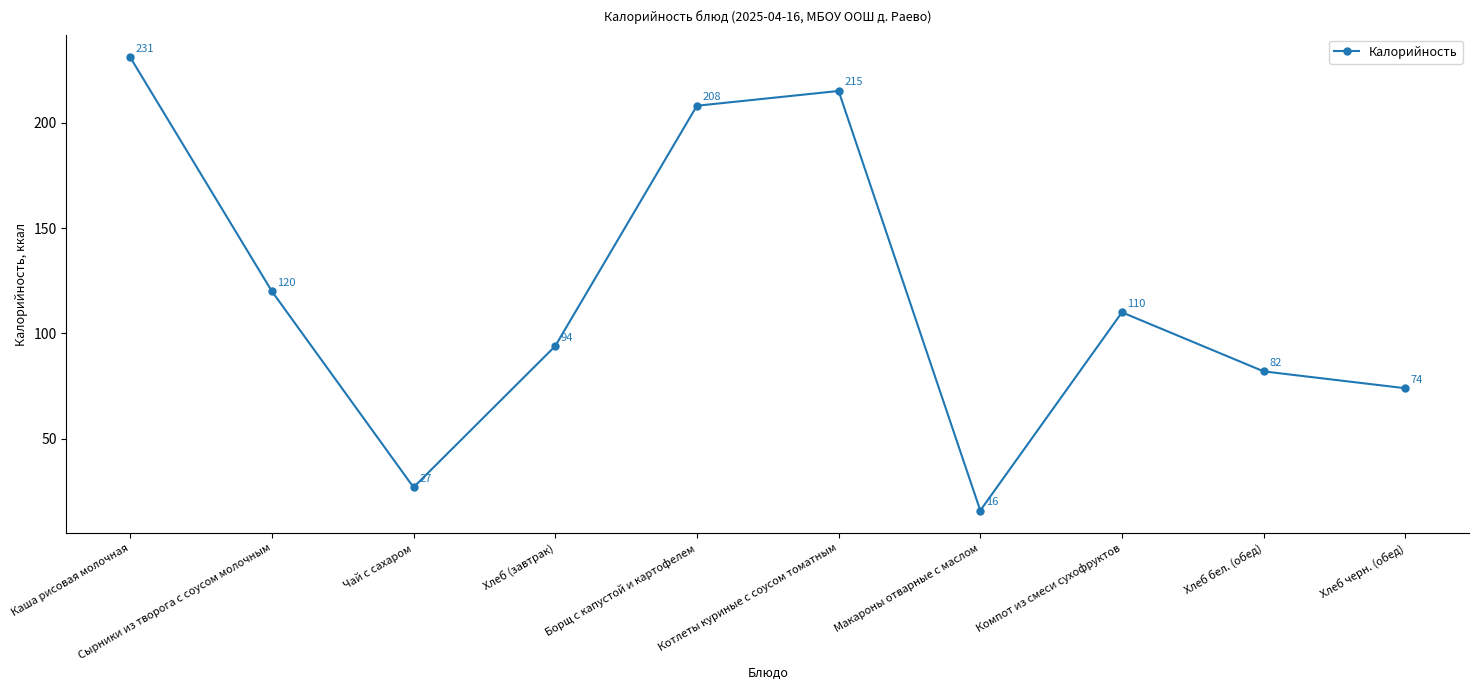

What is the difference between the maximum and minimum values?

215